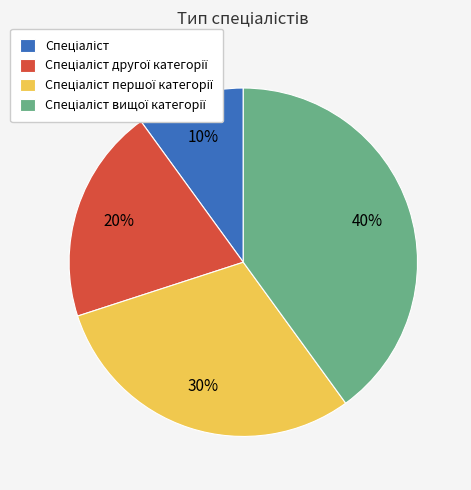

How many segments does this pie chart have?

4